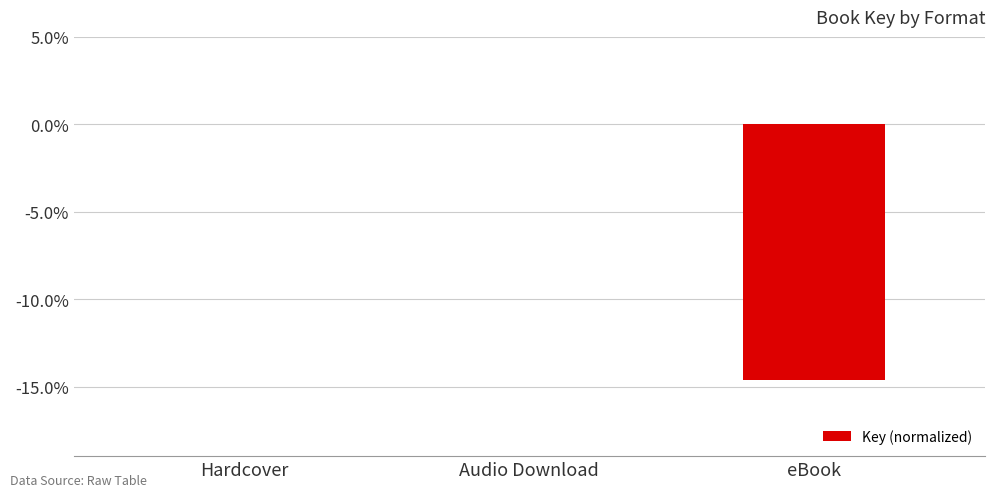

The chart shows a value of -8.7 at Hardcover. True or false?

False